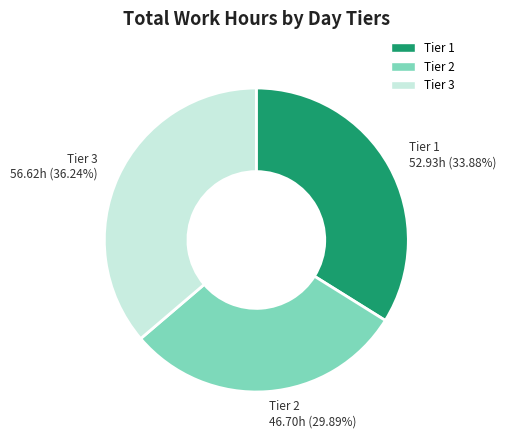

Is there a majority slice in this chart?

No